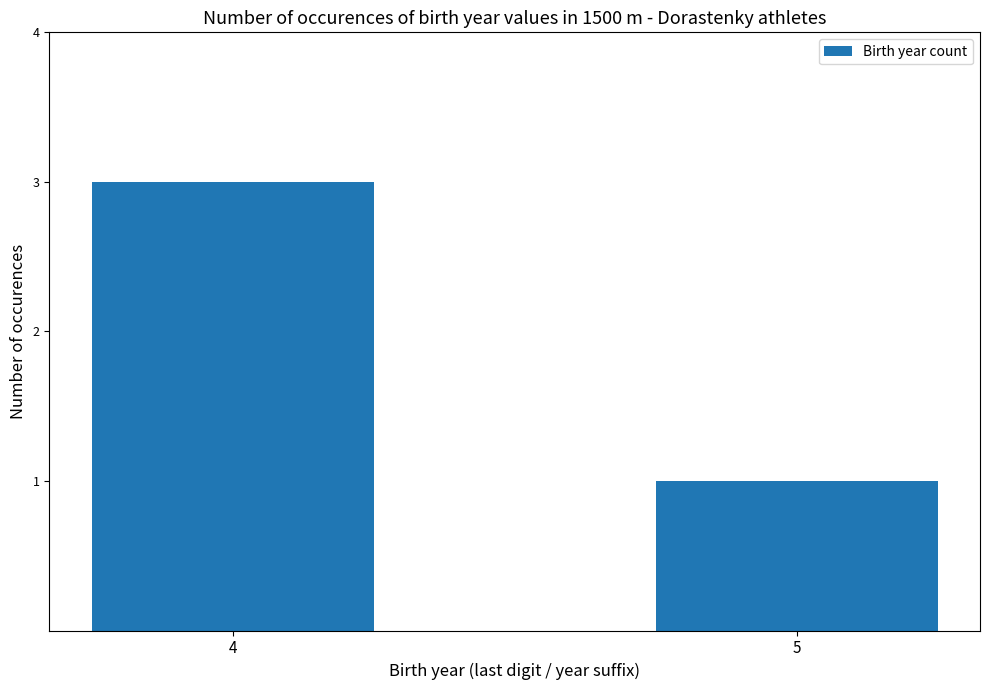

Count the values in the range 1 to 3.

2